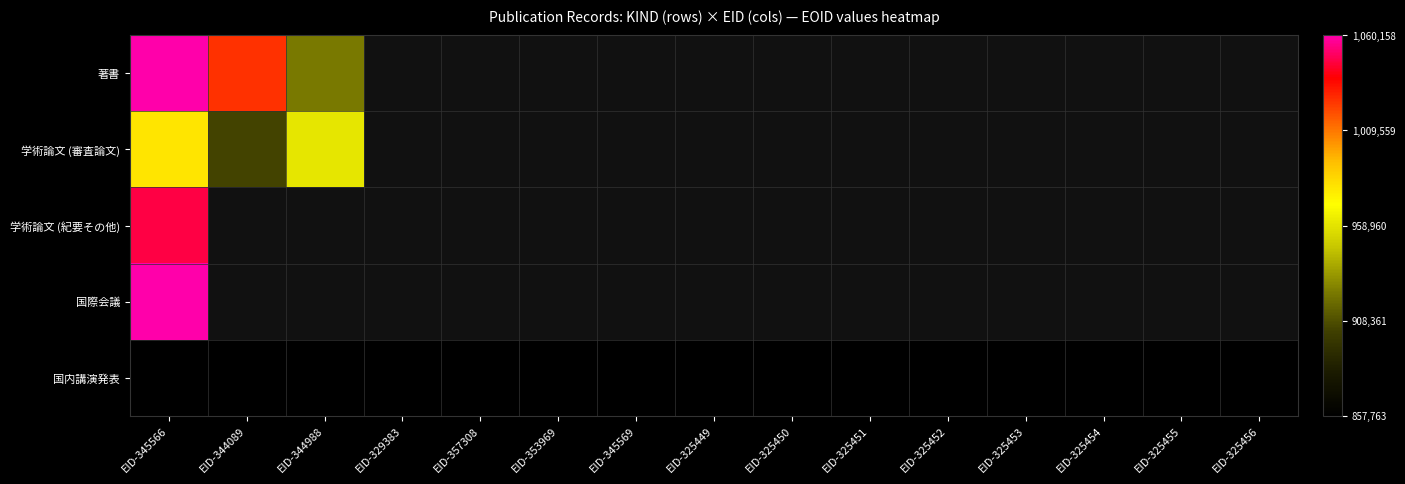

At which label is 学術論文 (審査論文) closest to 941215?

EID-344988